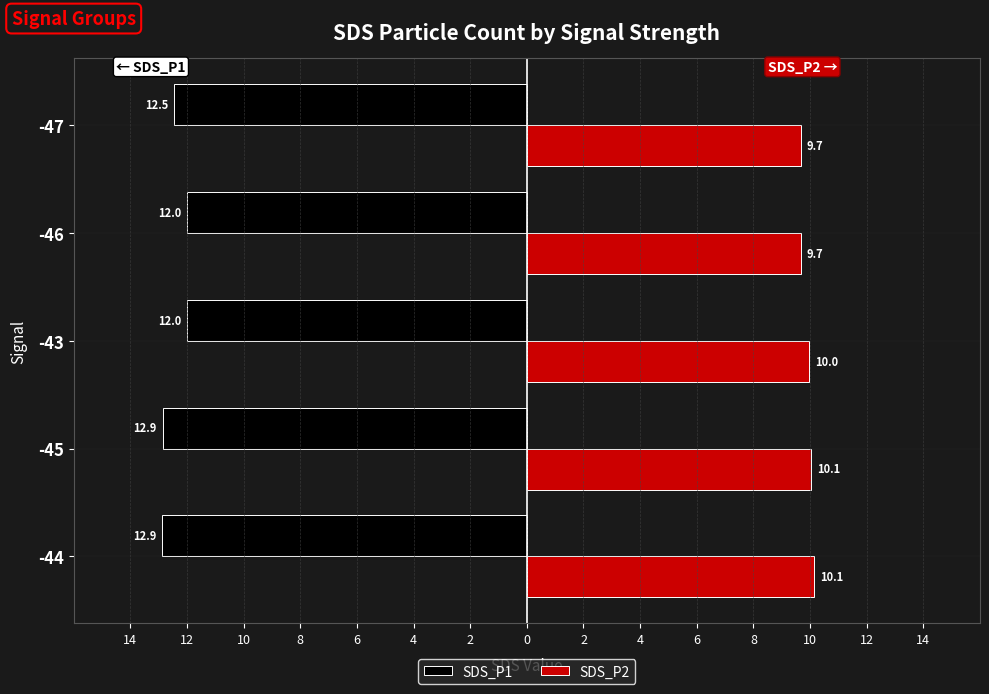

What are all the series names shown in the legend?

SDS_P1, SDS_P2